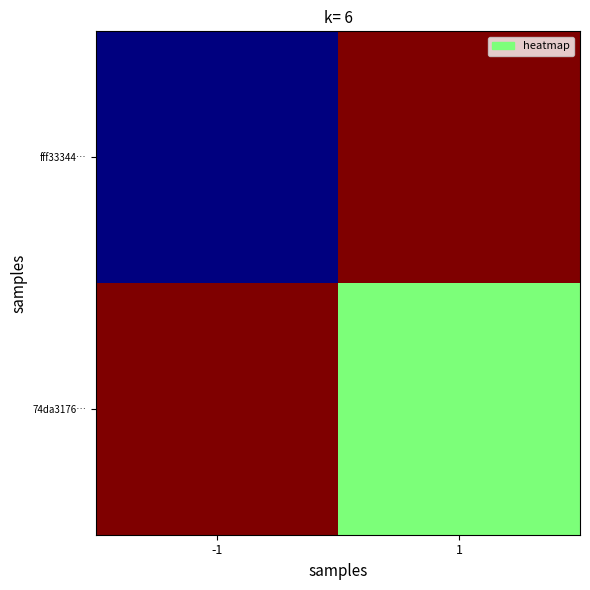

List the series in order of their peak value, lowest first.

fff33344…, 74da3176…